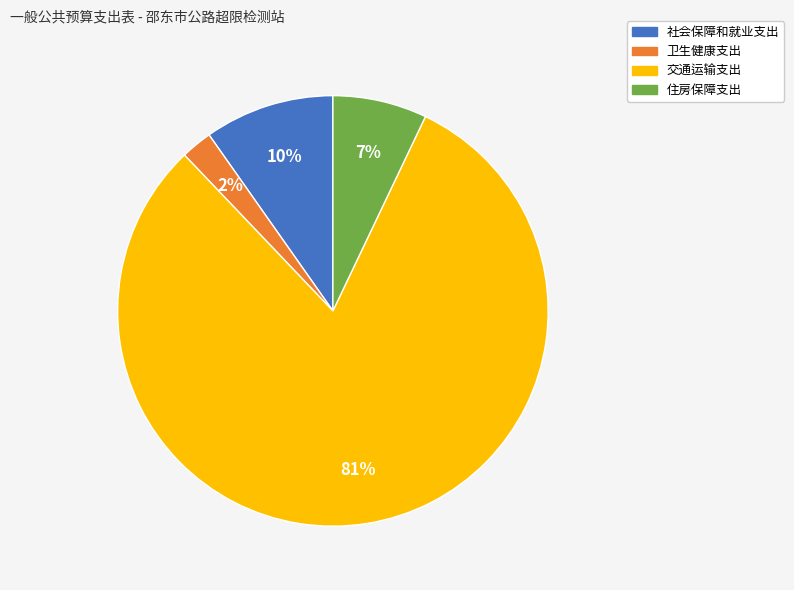

Which category accounts for the majority?

交通运输支出